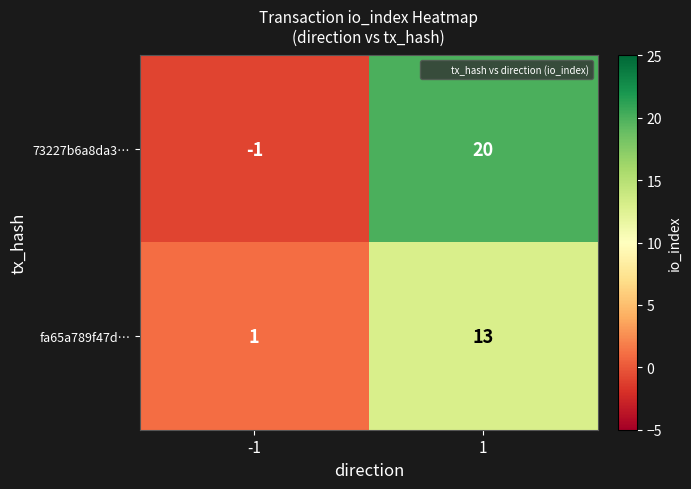

List the series in order of their overall mean, lowest first.

fa65a789f47d…, 73227b6a8da3…